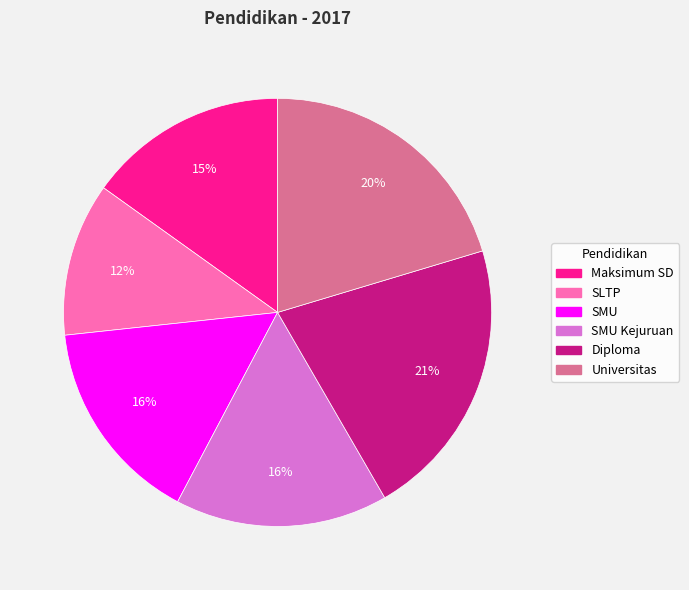

Is there a majority slice in this chart?

No